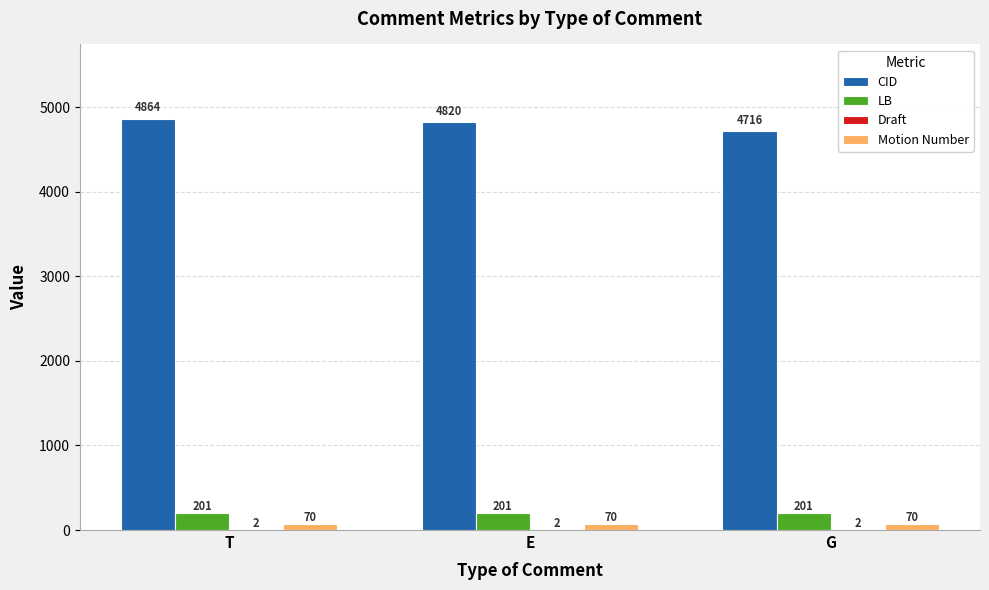

What is the highest value of the LB series?

201.0